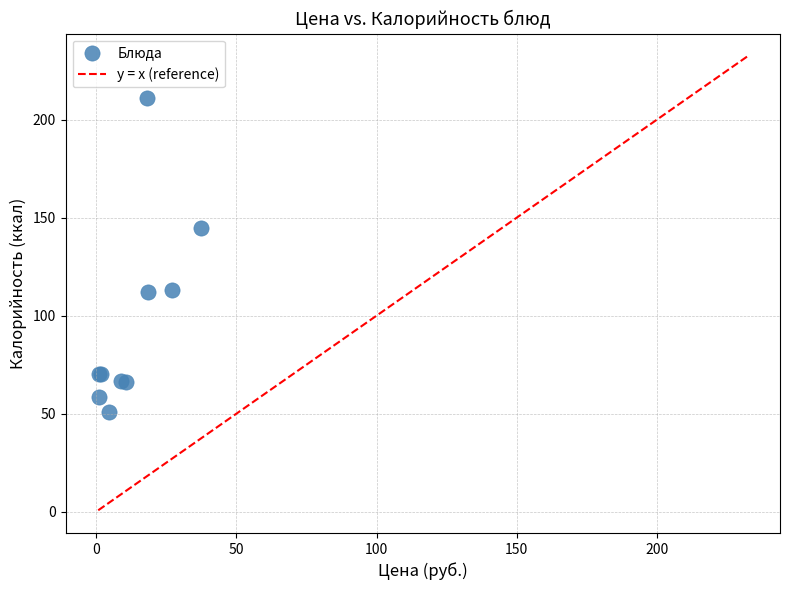

What Y value in the scatter plot is closest to 131?

144.9